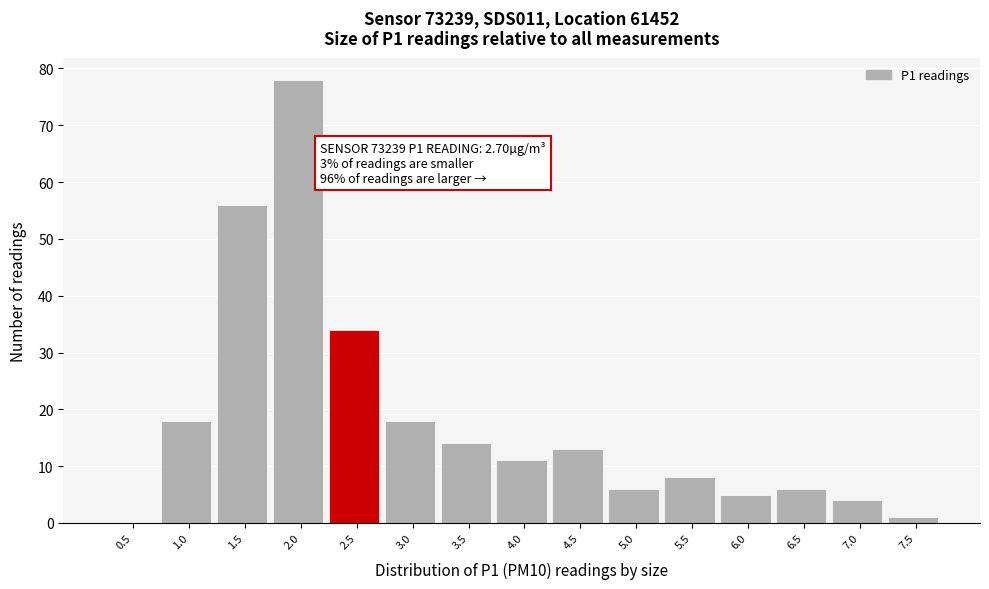

Reading left to right, list all the values displayed in this chart.

0.5=0	1.0=18	1.5=56	2.0=78	2.5=34	3.0=18	3.5=14	4.0=11	4.5=13	5.0=6	5.5=8	6.0=5	6.5=6	7.0=4	7.5=1